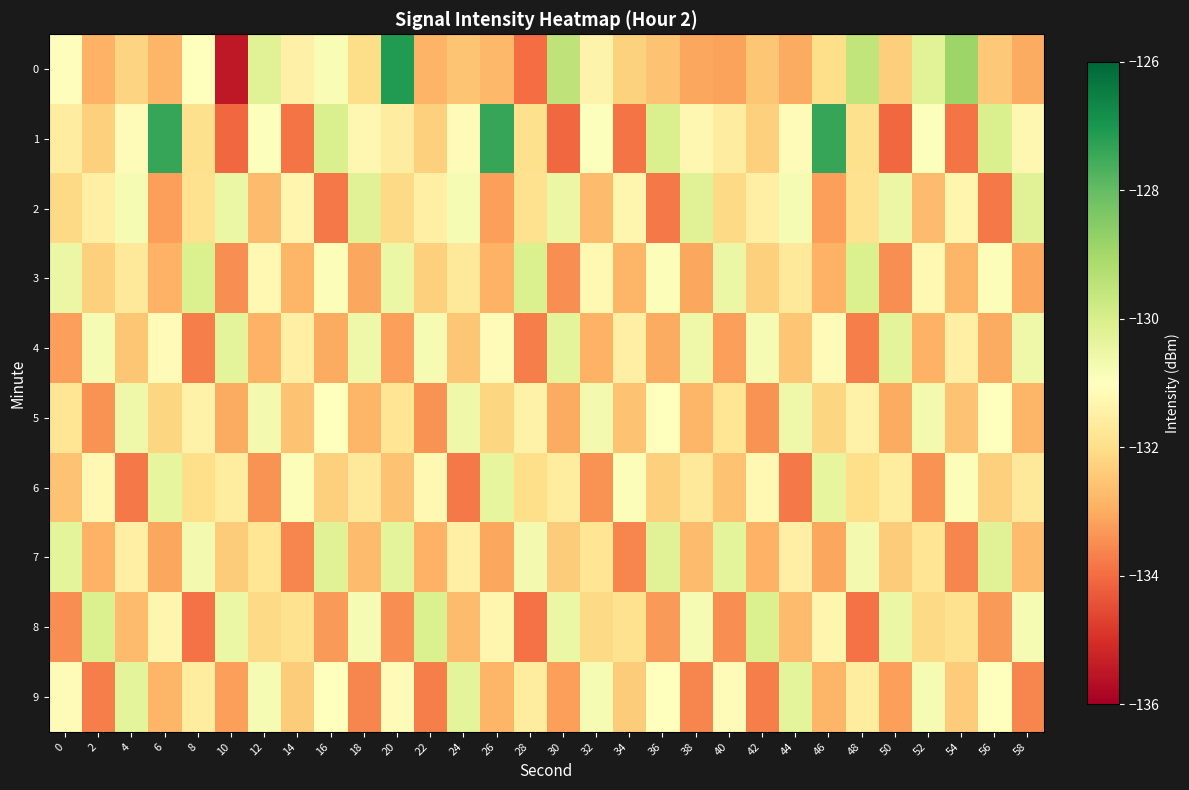

What is the total value across all series at 14?

-1322.3